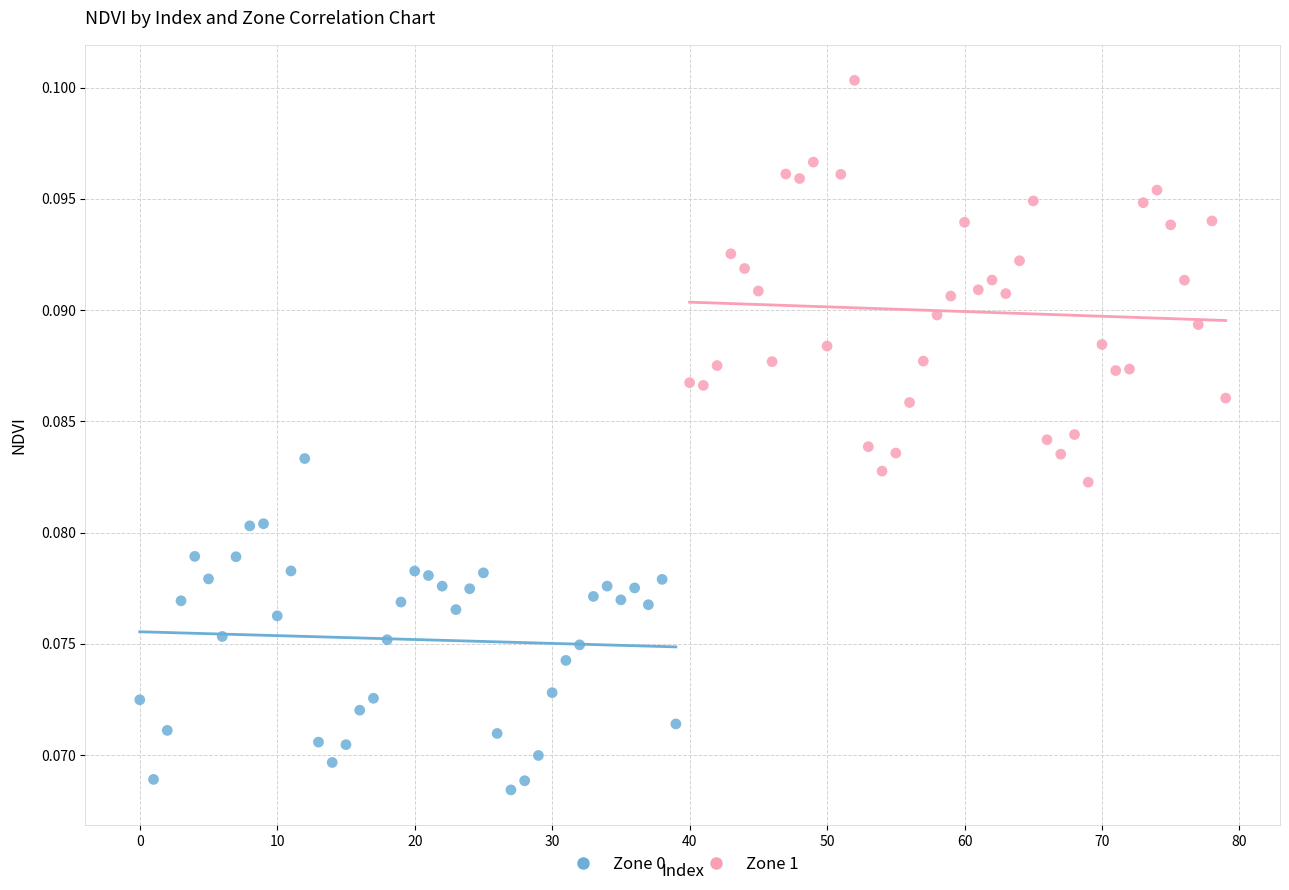

Which series contains the highest Y value?

Zone 1